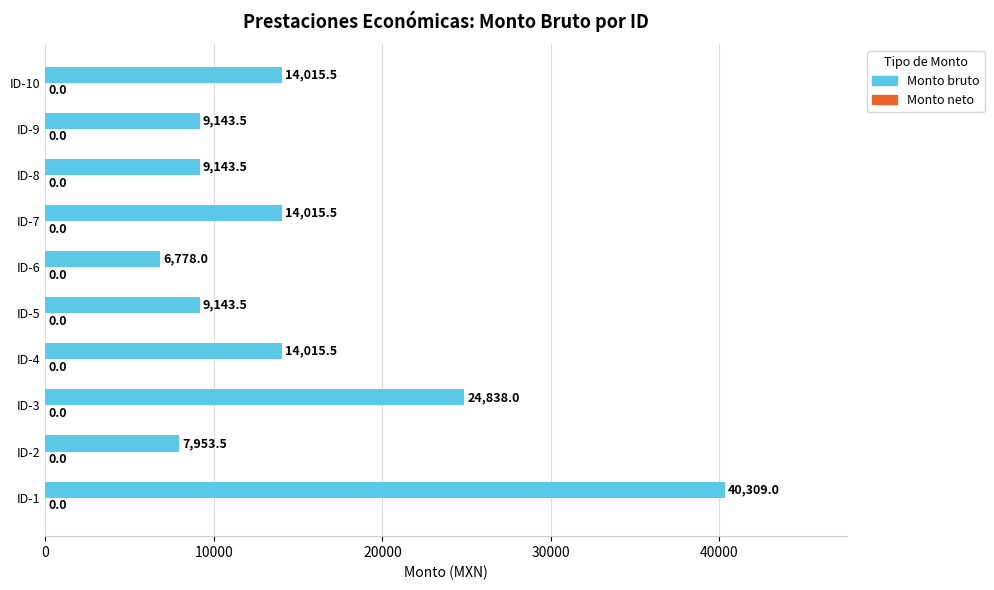

At which category does the chart reach its minimum across all series?

ID-6